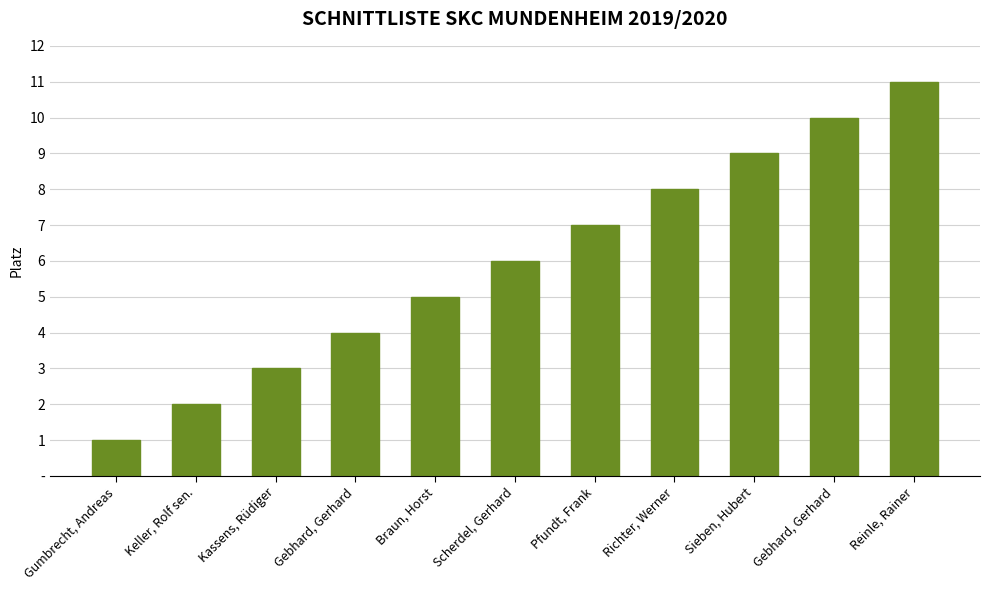

True or false: the data shows 3 at Keller, Rolf sen..

False